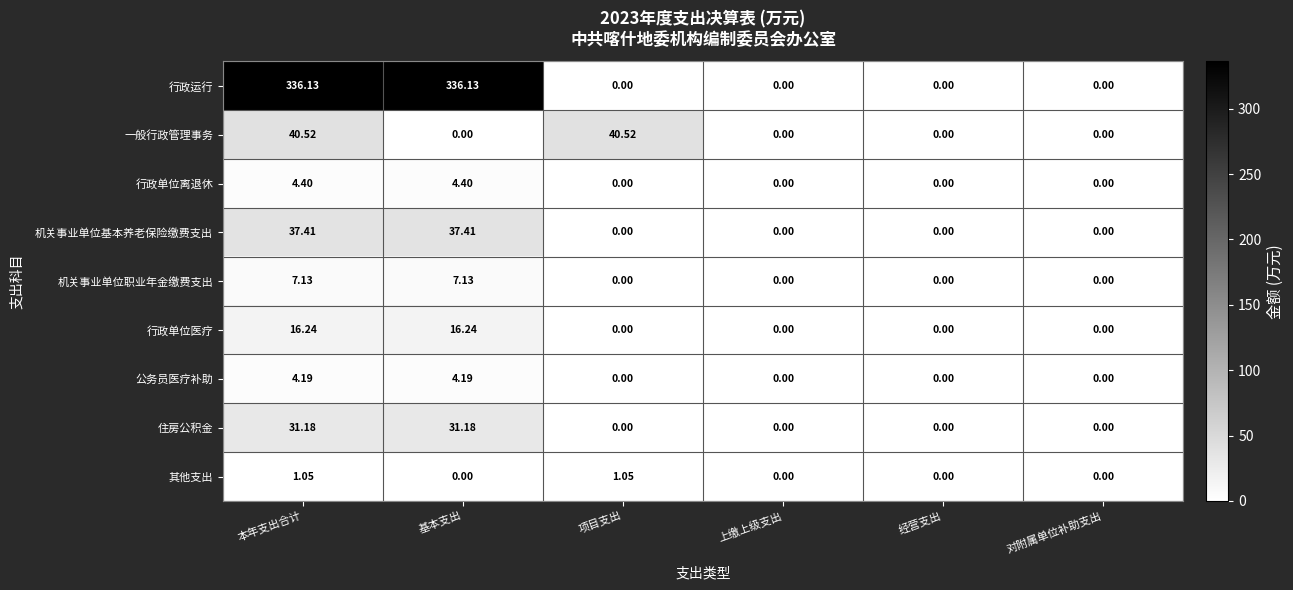

Which series has the largest range (max minus min)?

行政运行